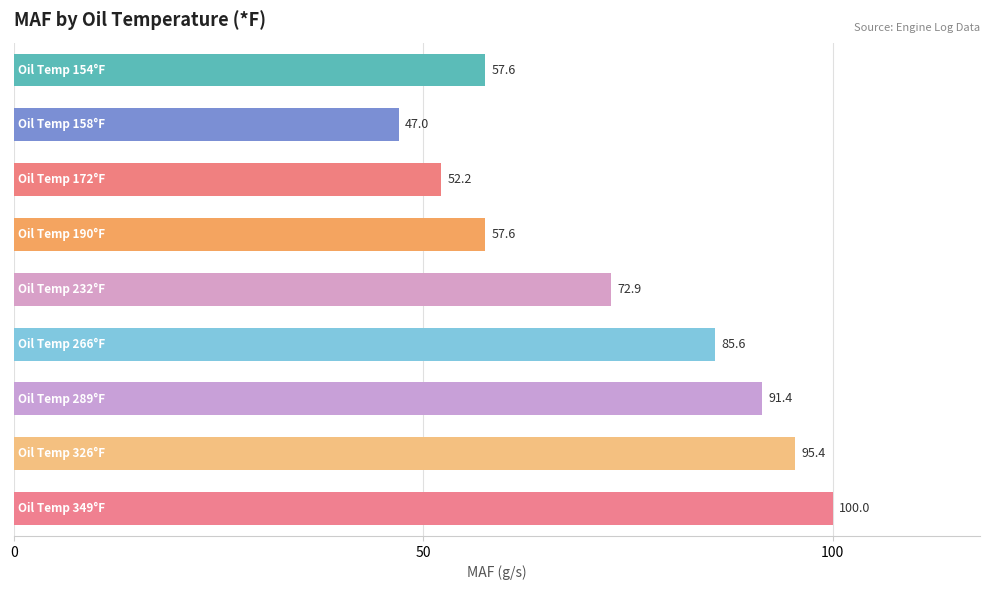

What is the minimum value shown in the chart?

47.0